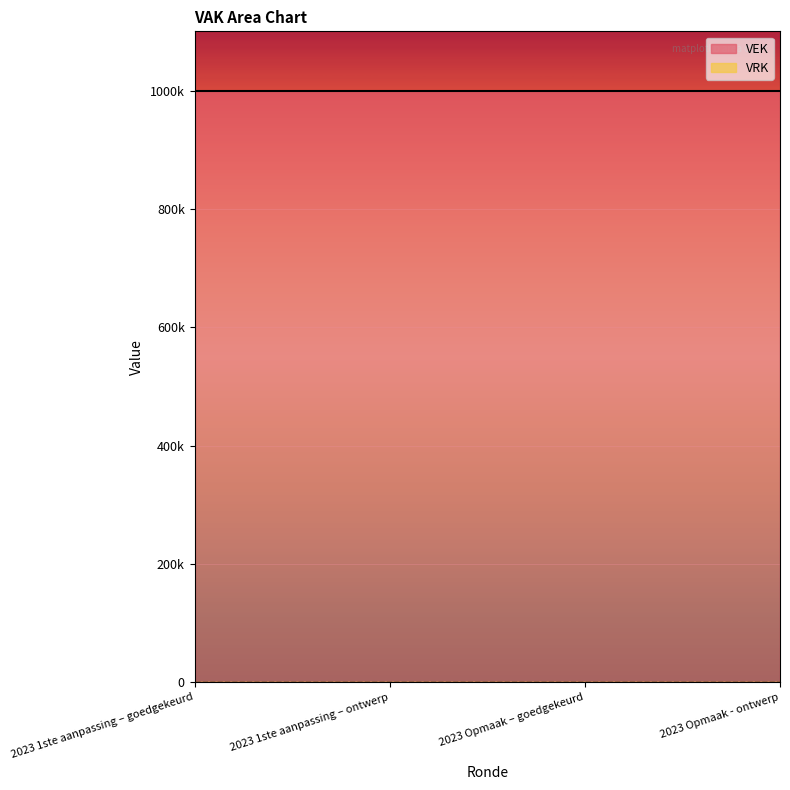

True or false: VRK and VEK intersect in this chart.

False